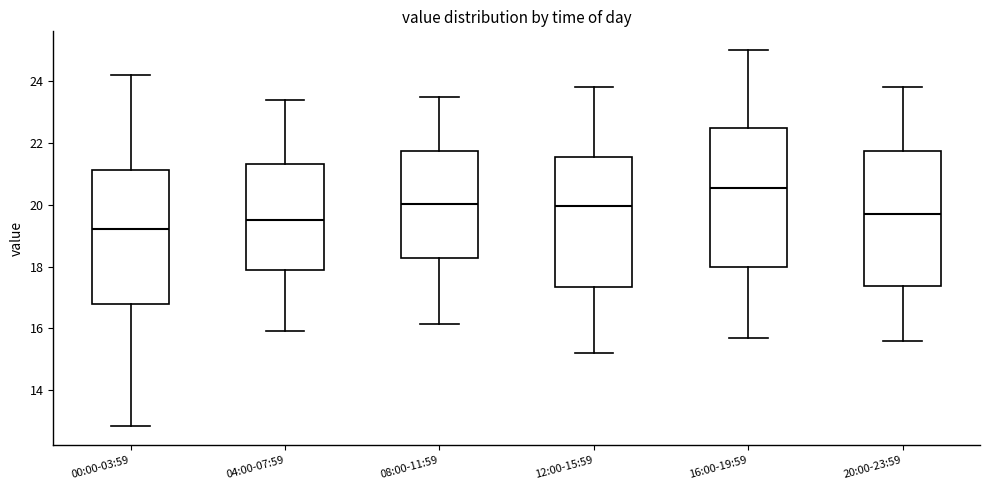

Which box's median line is the lowest?

00:00-03:59